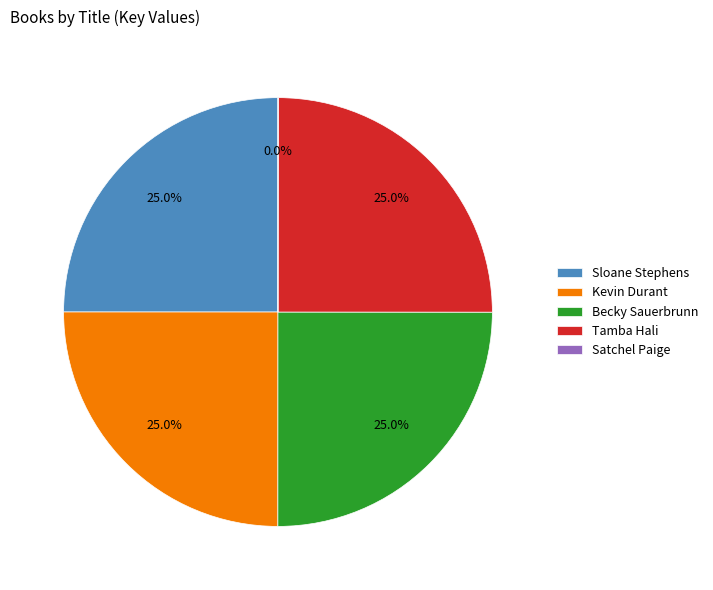

Does any single category account for the majority?

No